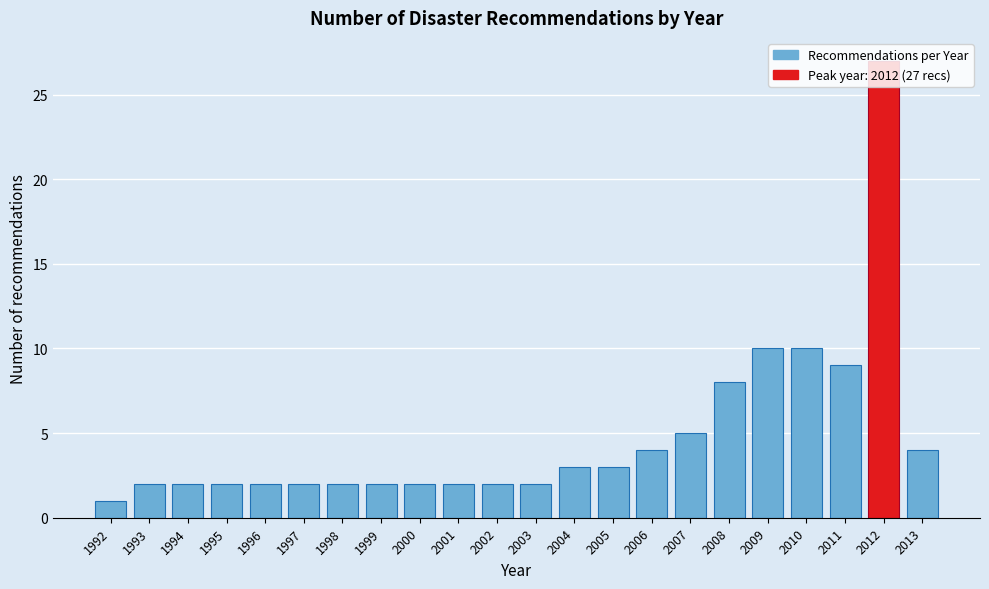

What is the value of the 17th bar from the left?

8